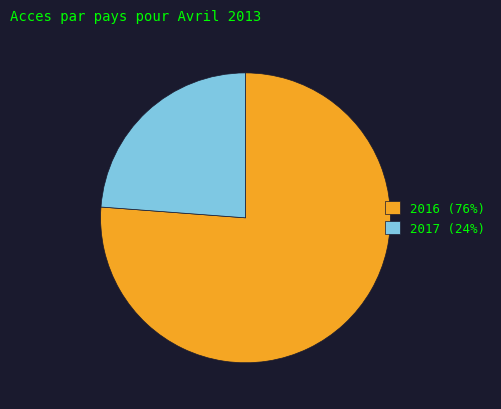

Rank the categories by value from highest to lowest.

2016, 2017